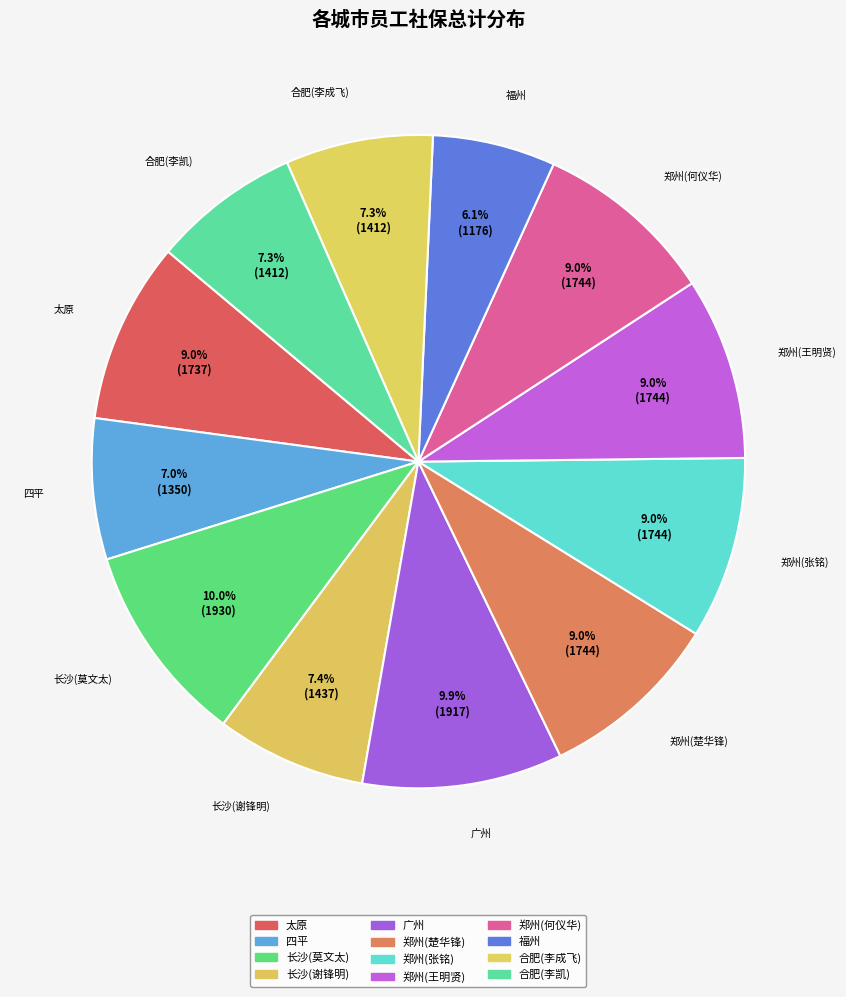

Which category has the biggest portion of the pie?

长沙(莫文太)